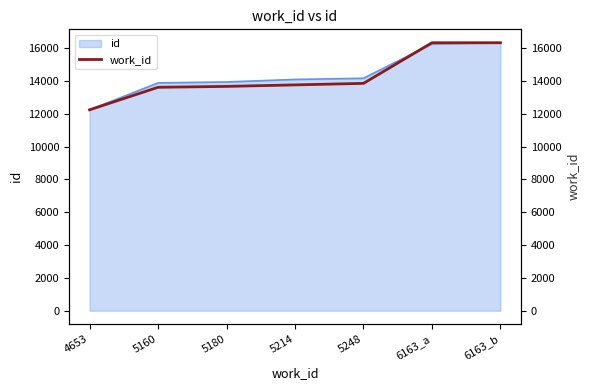

What is the approximate value at 5248?

13849.0